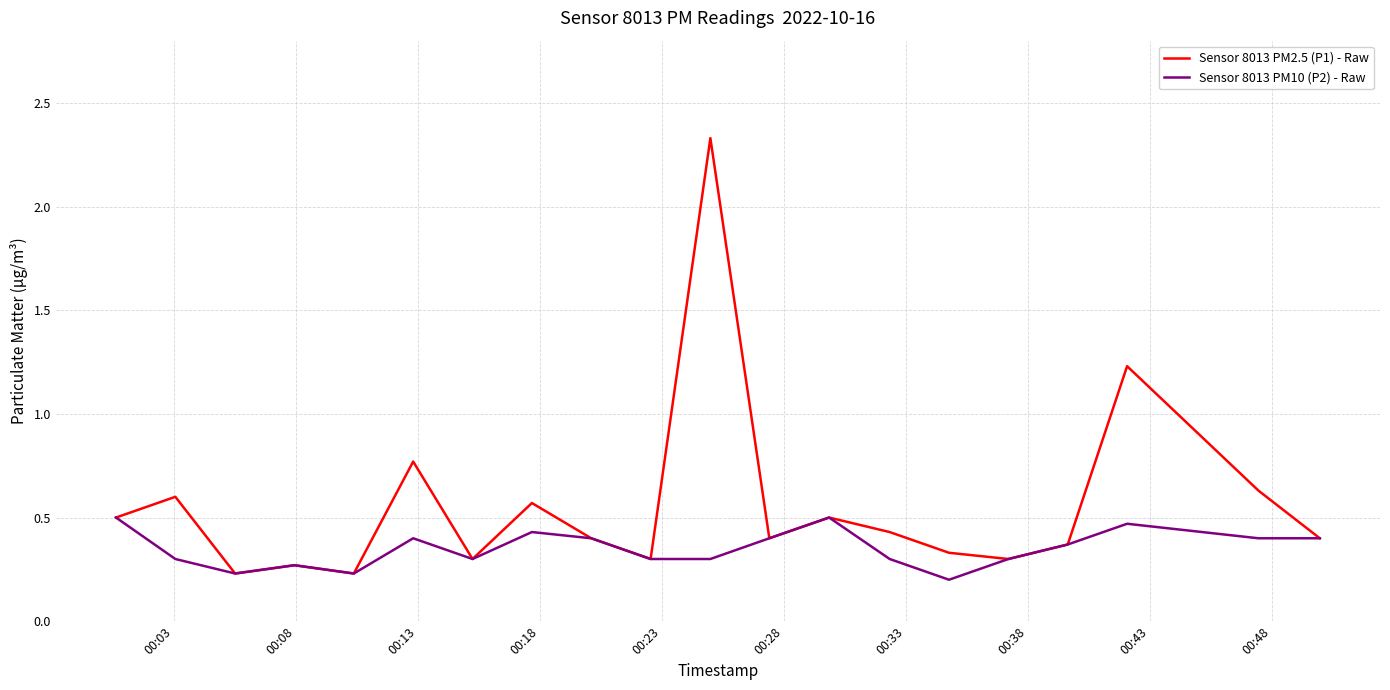

How many lines are shown in the chart?

2